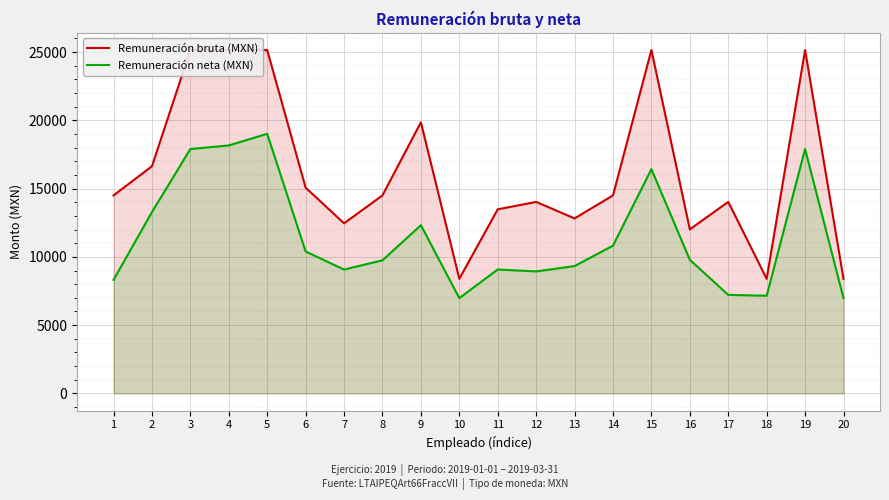

What is the difference between the Remuneración neta (MXN) values at 15 and 3?

1477.4